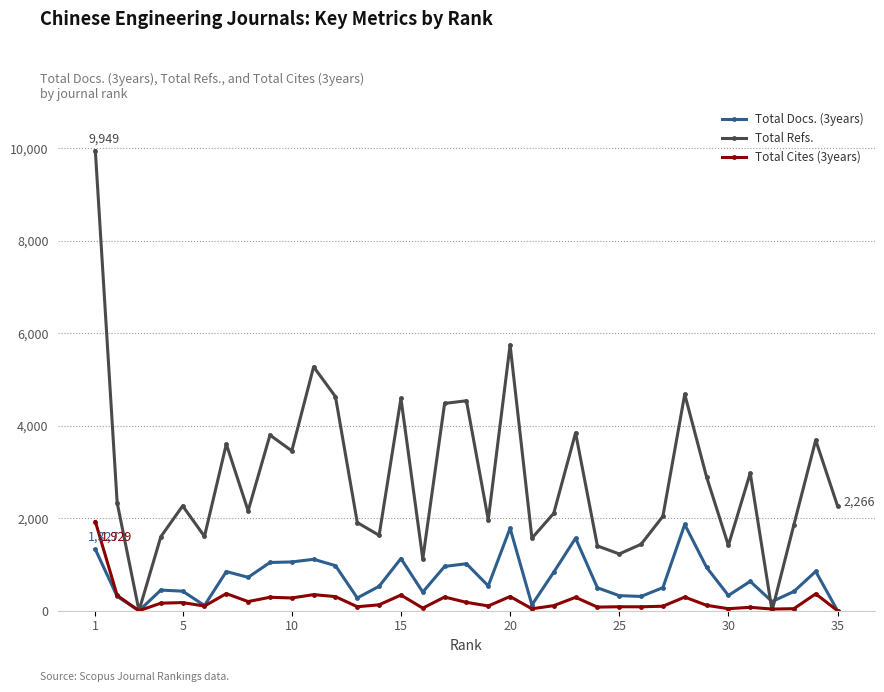

What is the greatest value displayed?

9949